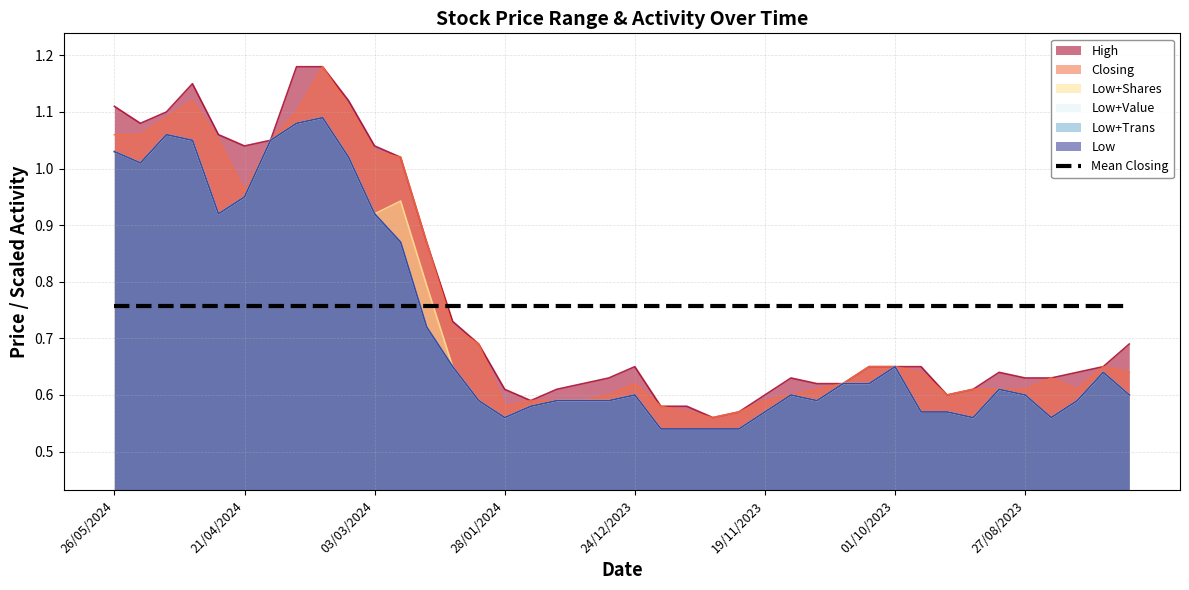

True or false: High and Low intersect in this chart.

False